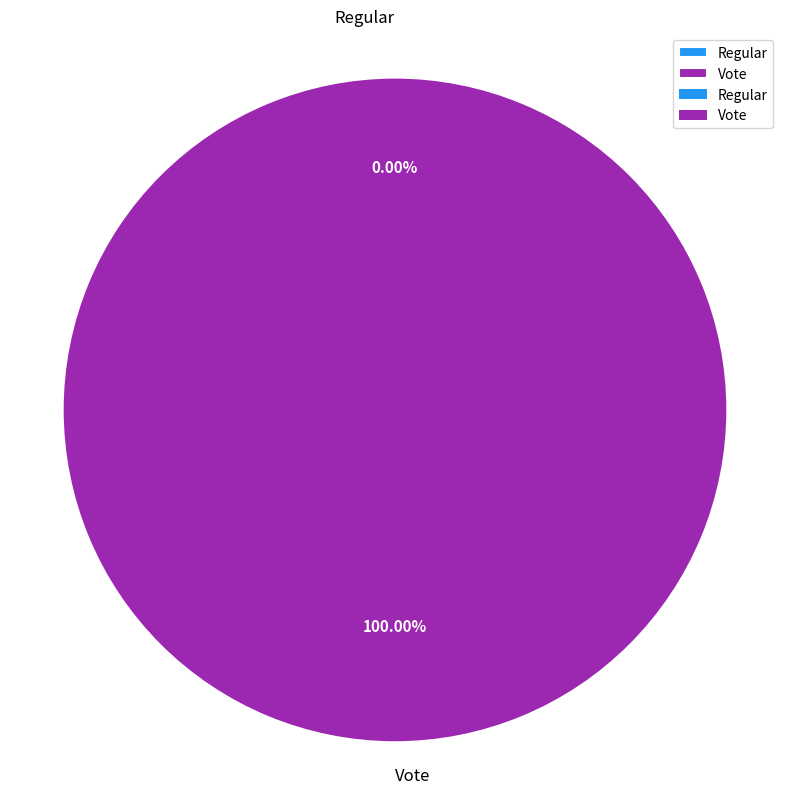

Which slice is the smallest?

Regular